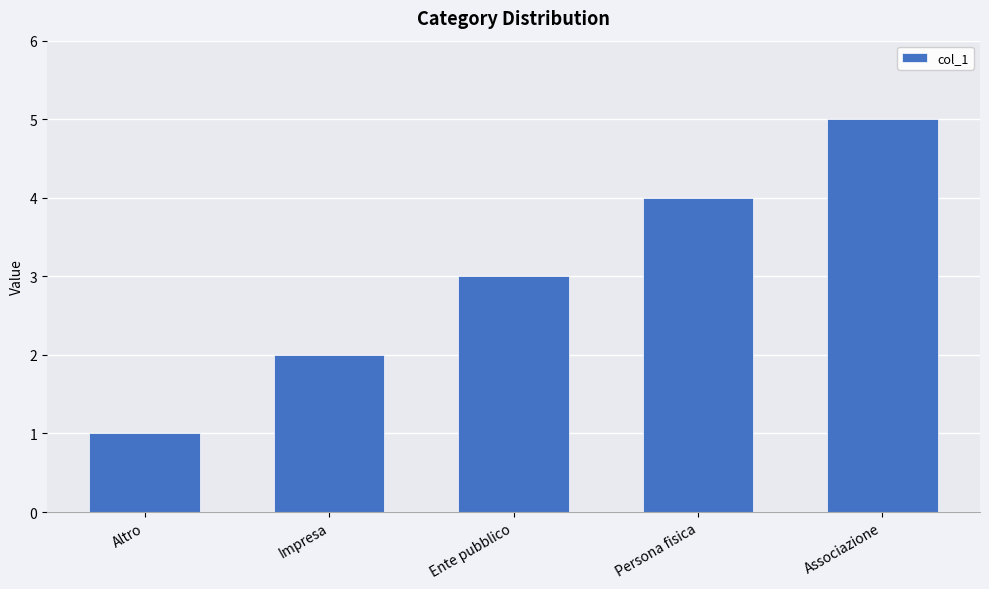

What is the ratio of the value at Persona fisica to the value at Altro?

4.0